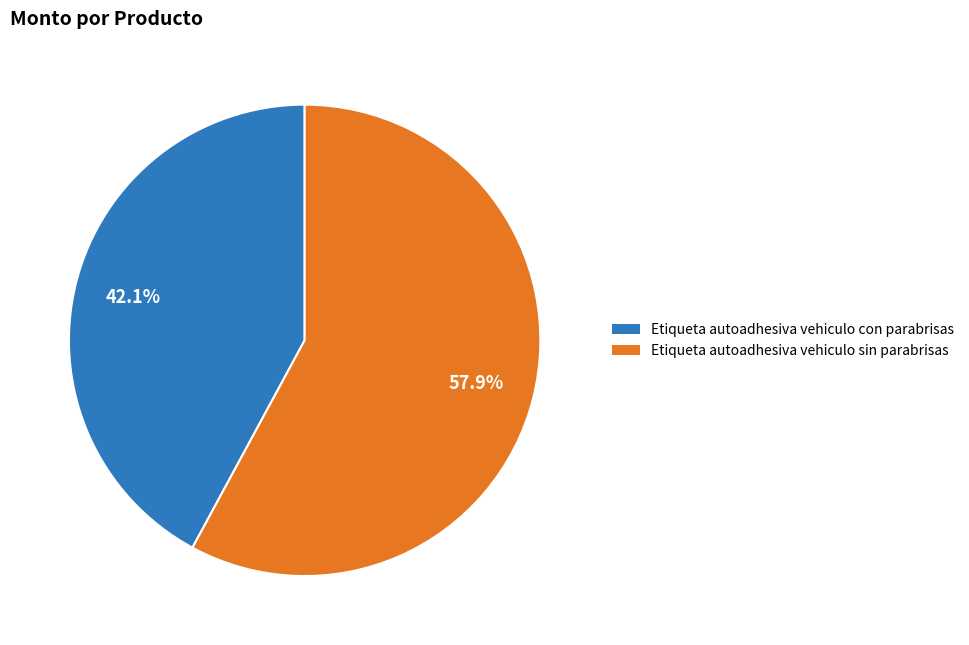

What is the smallest slice in the pie chart?

Etiqueta autoadhesiva vehiculo con parabrisas